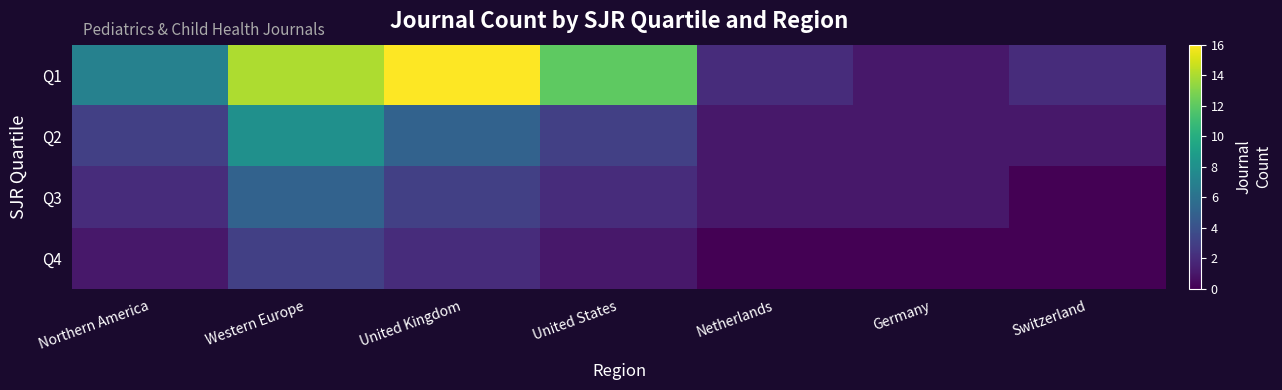

List the series in order of their peak value, lowest first.

Q4, Q3, Q2, Q1